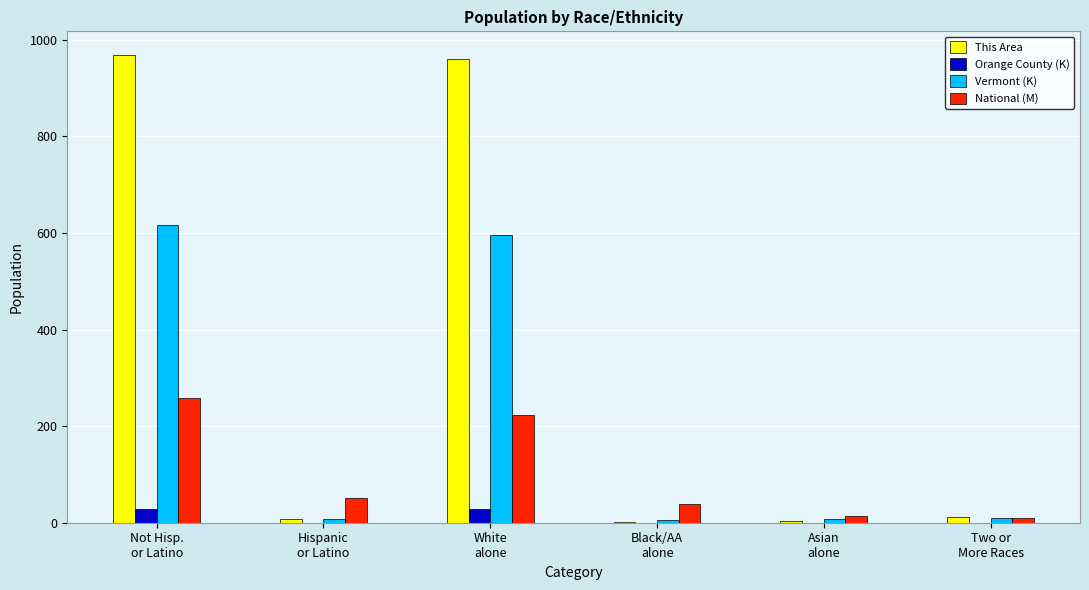

The National (M) series shows 258.3 at Not Hisp.
or Latino. True or false?

True